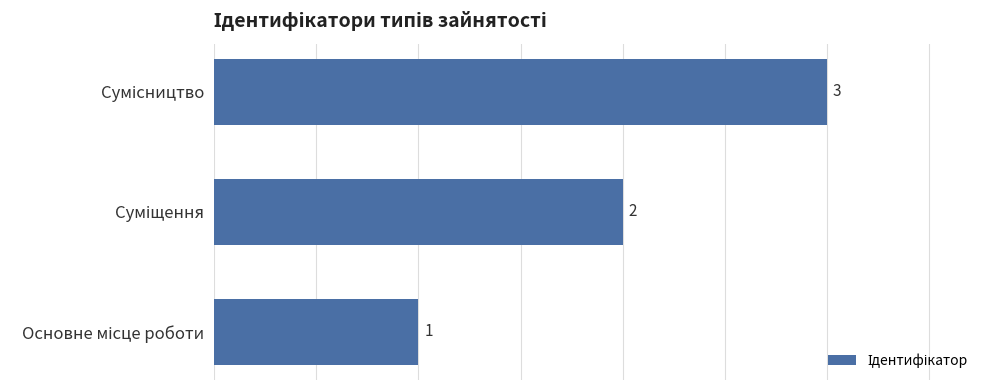

What is the value of the 1st bar from the top?

3